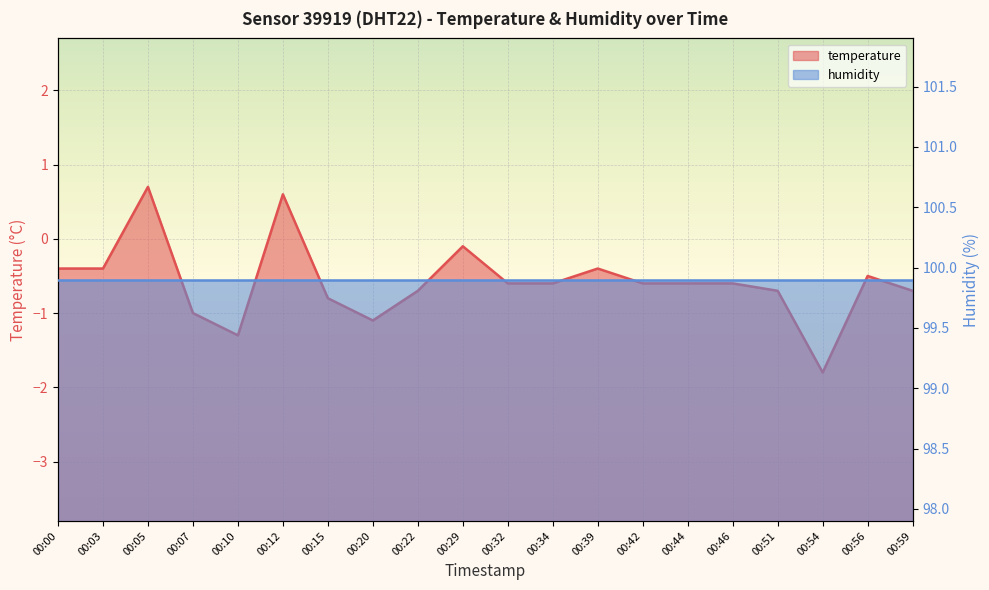

What is the maximum value shown in the chart?

0.7